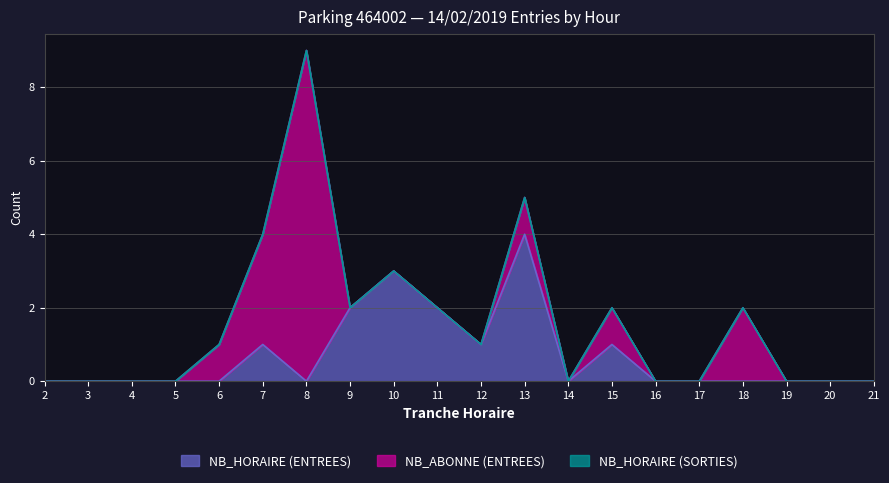

True or false: NB_HORAIRE (ENTREES) and NB_HORAIRE (SORTIES) cross at least once.

False